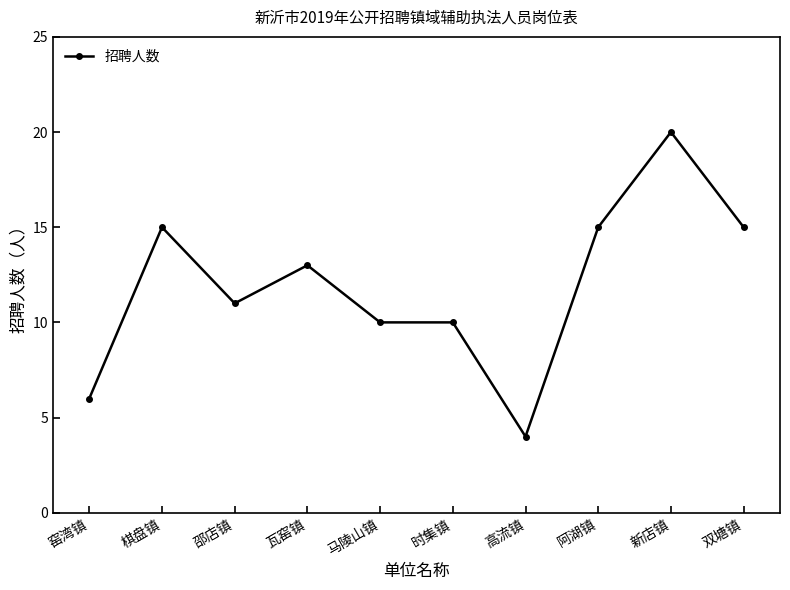

Reading left to right, extract all data points from this chart.

窑湾镇=6	棋盘镇=15	邵店镇=11	瓦窑镇=13	马陵山镇=10	时集镇=10	高流镇=4	阿湖镇=15	新店镇=20	双塘镇=15